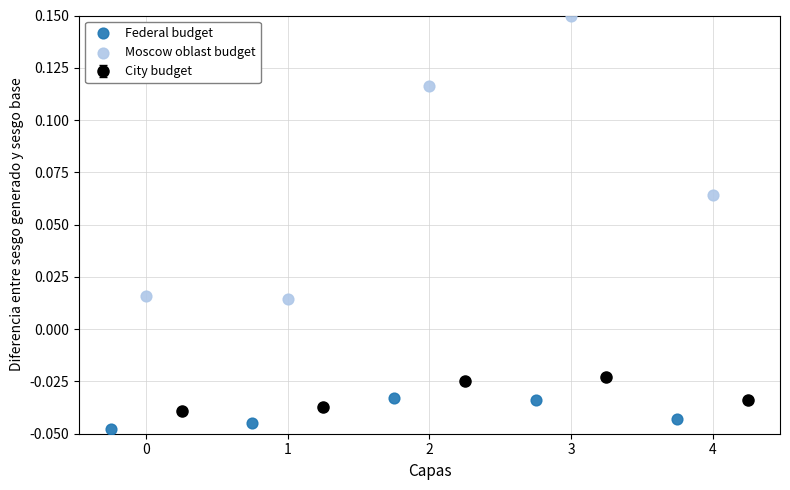

Which series contains the lowest Y value?

Federal budget